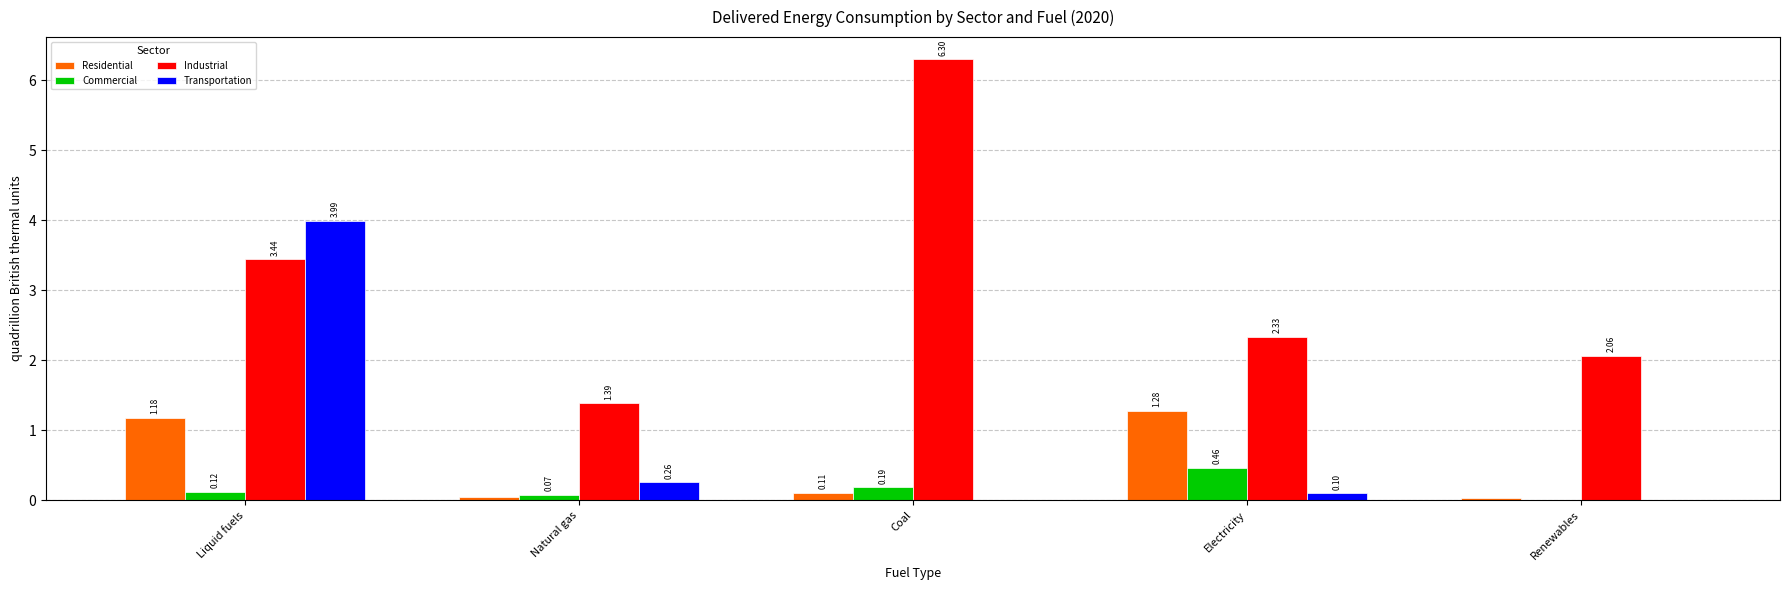

What are all the series names shown in the legend?

Residential, Commercial, Industrial, Transportation